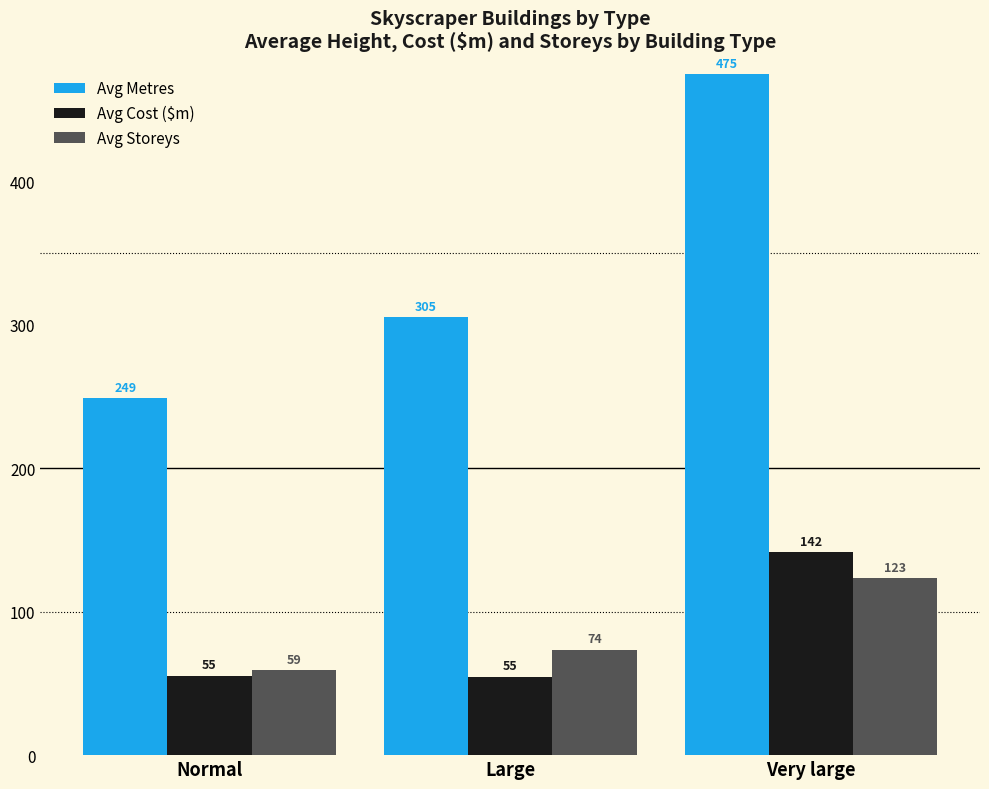

The value of Avg Cost ($m) at Normal is 55.4. True or false?

True